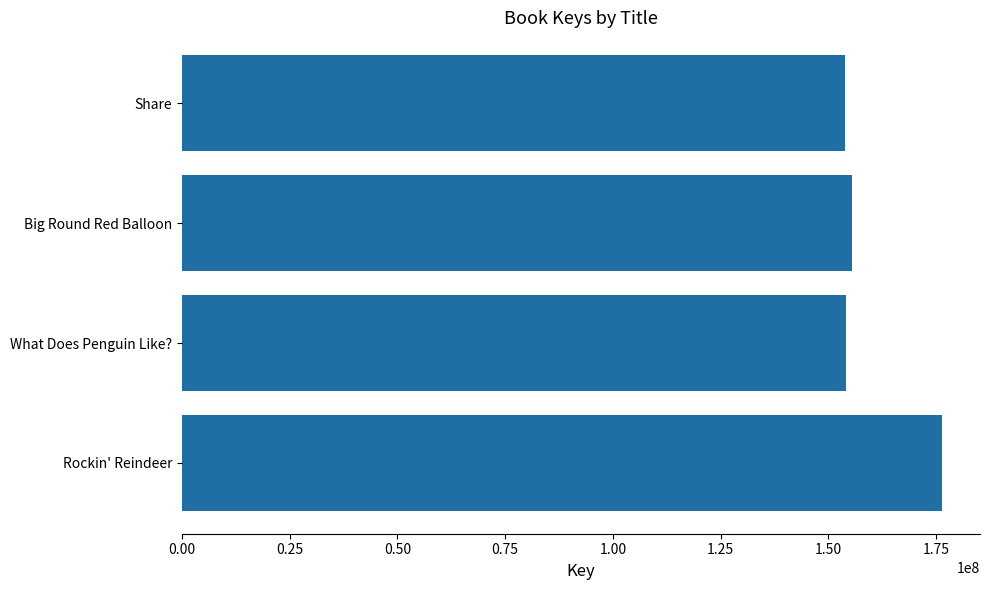

Between Rockin' Reindeer and What Does Penguin Like?, which is larger?

Rockin' Reindeer